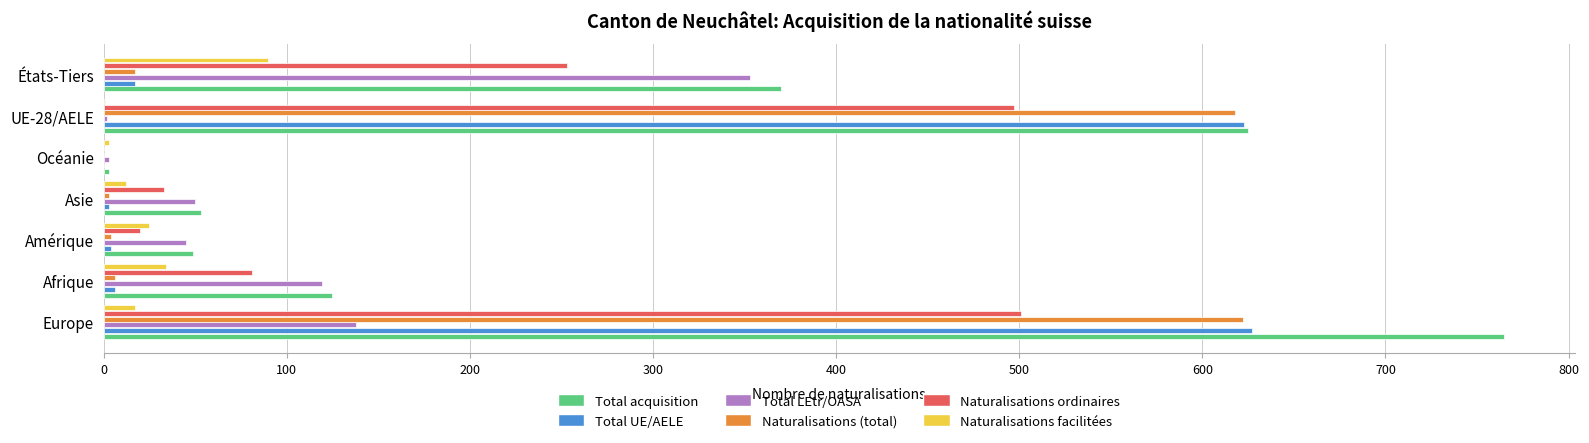

What is the highest value of the Total acquisition series?

765